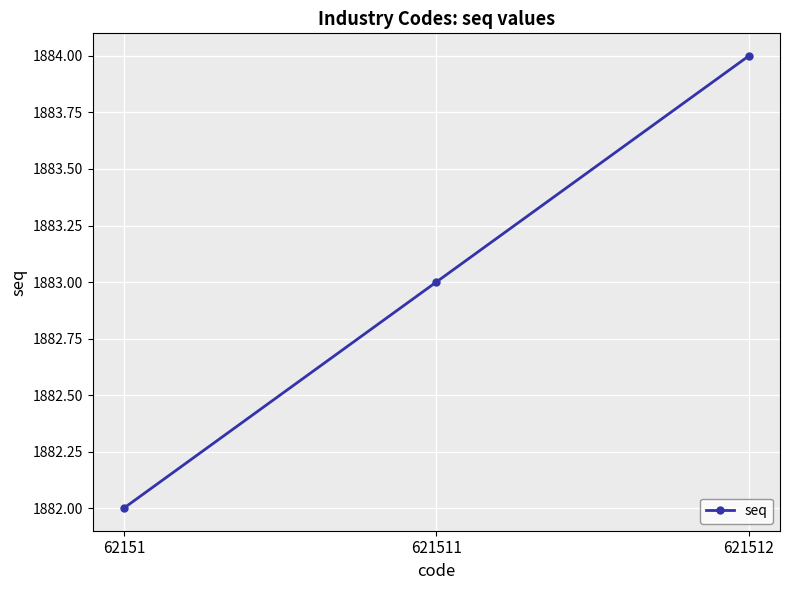

At which category does the chart reach its minimum across all series?

62151